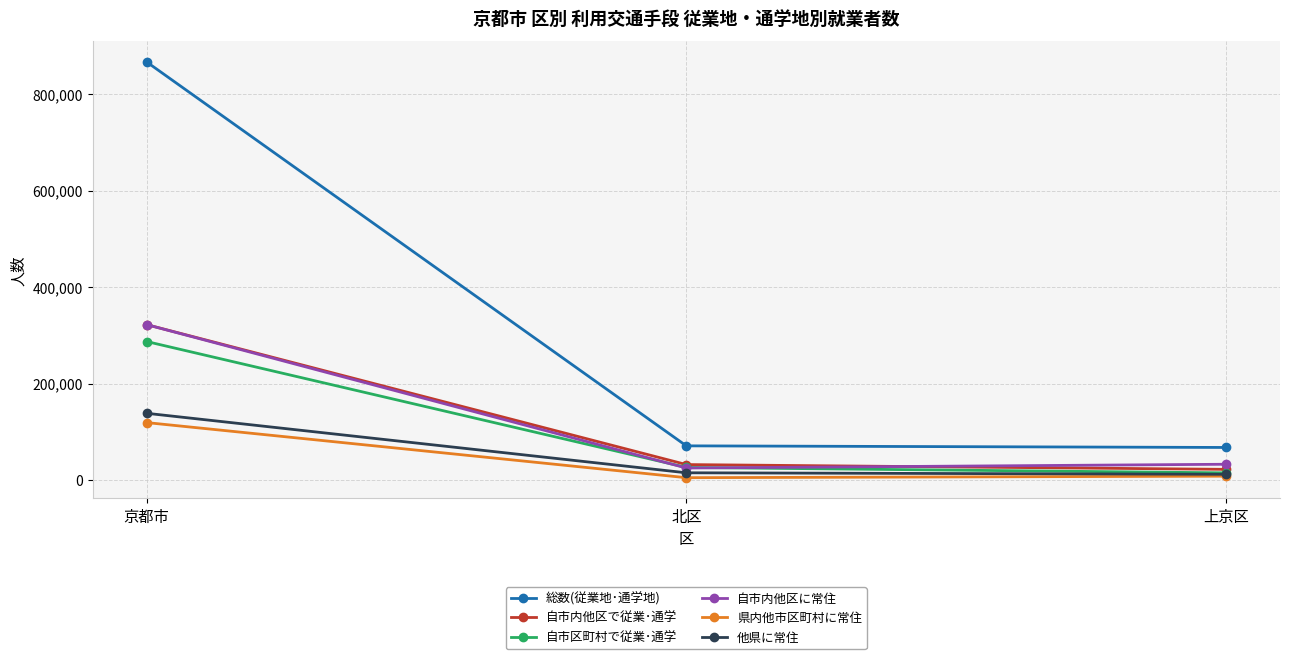

At how many categories does at least one series exceed 189218?

1